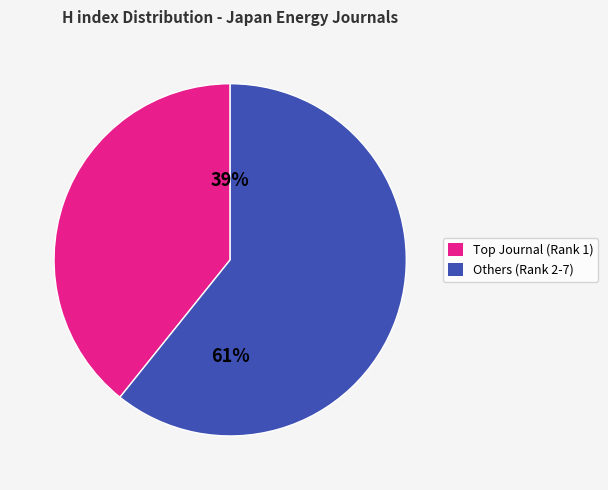

Rank the categories by value from highest to lowest.

Others (Rank 2-7), Top Journal (Rank 1)